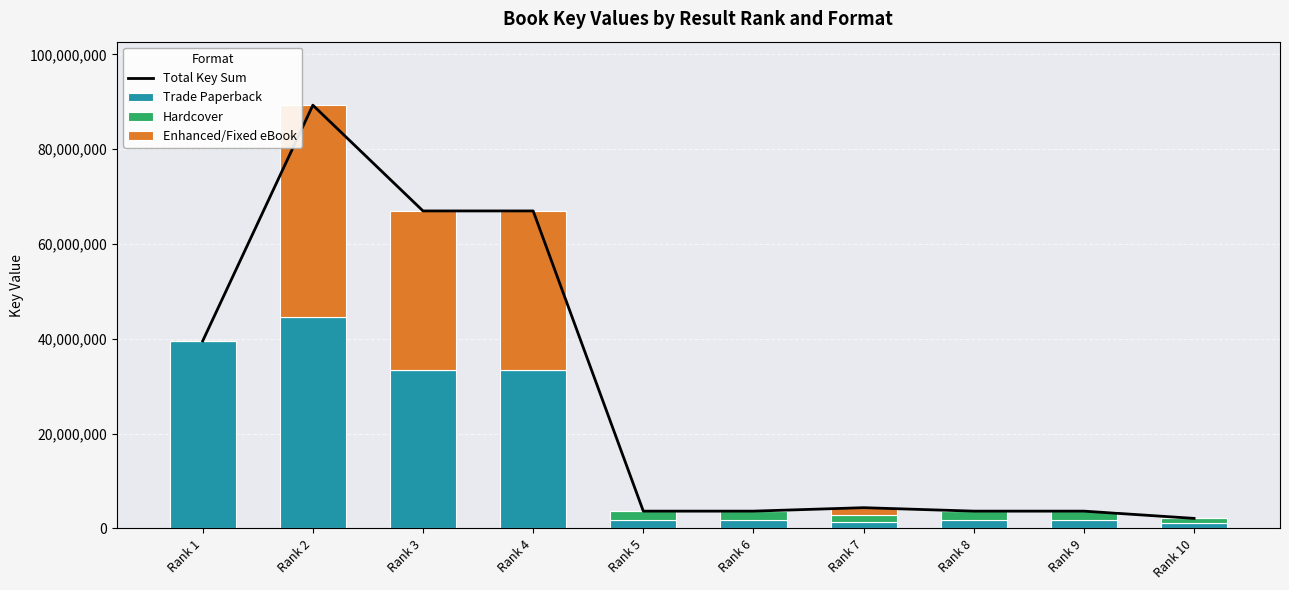

At which label does Enhanced/Fixed eBook reach its peak?

Rank 2